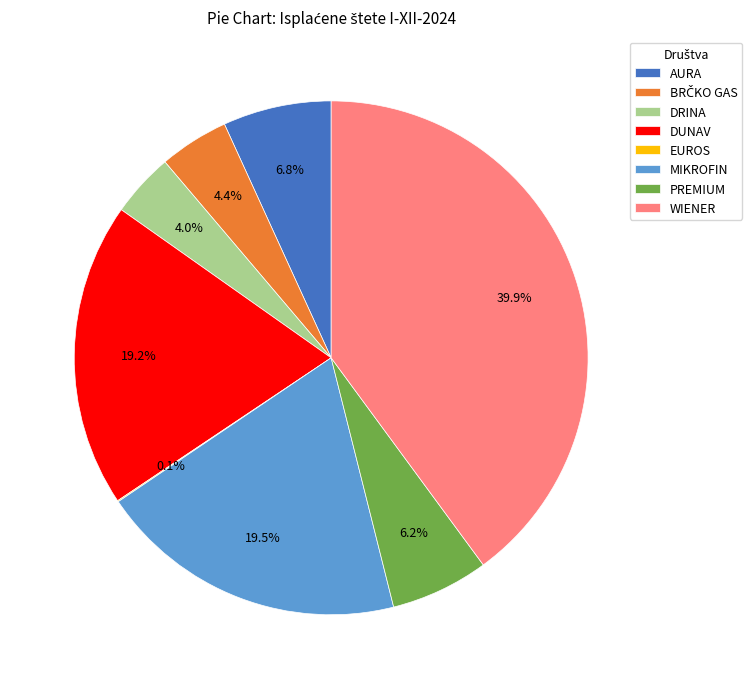

Is there a majority slice in this chart?

No